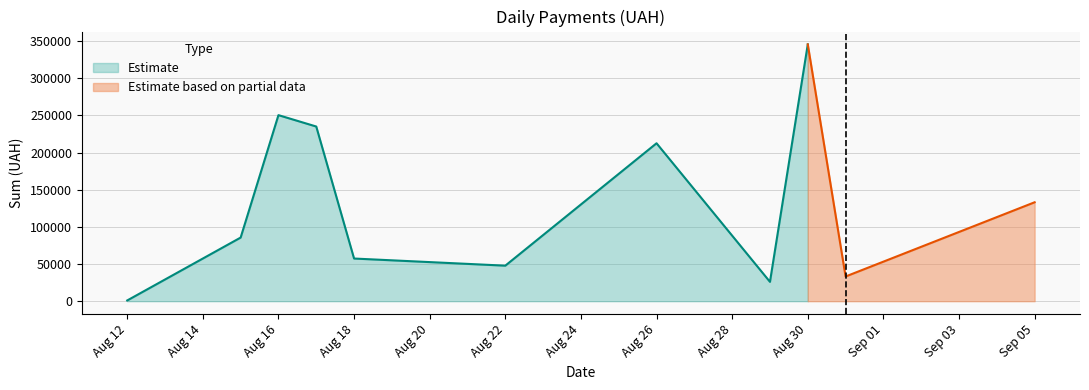

At which label does Estimate reach its minimum?

Aug 12